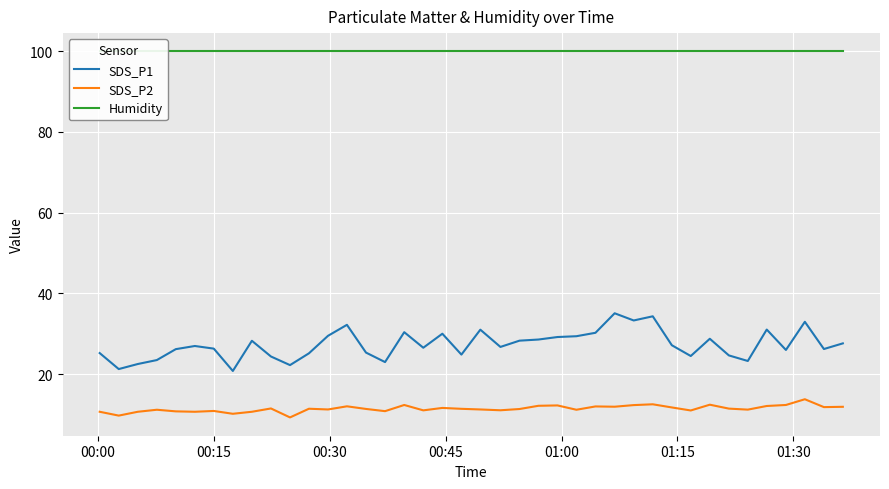

What is the highest value of the SDS_P2 series?

13.8